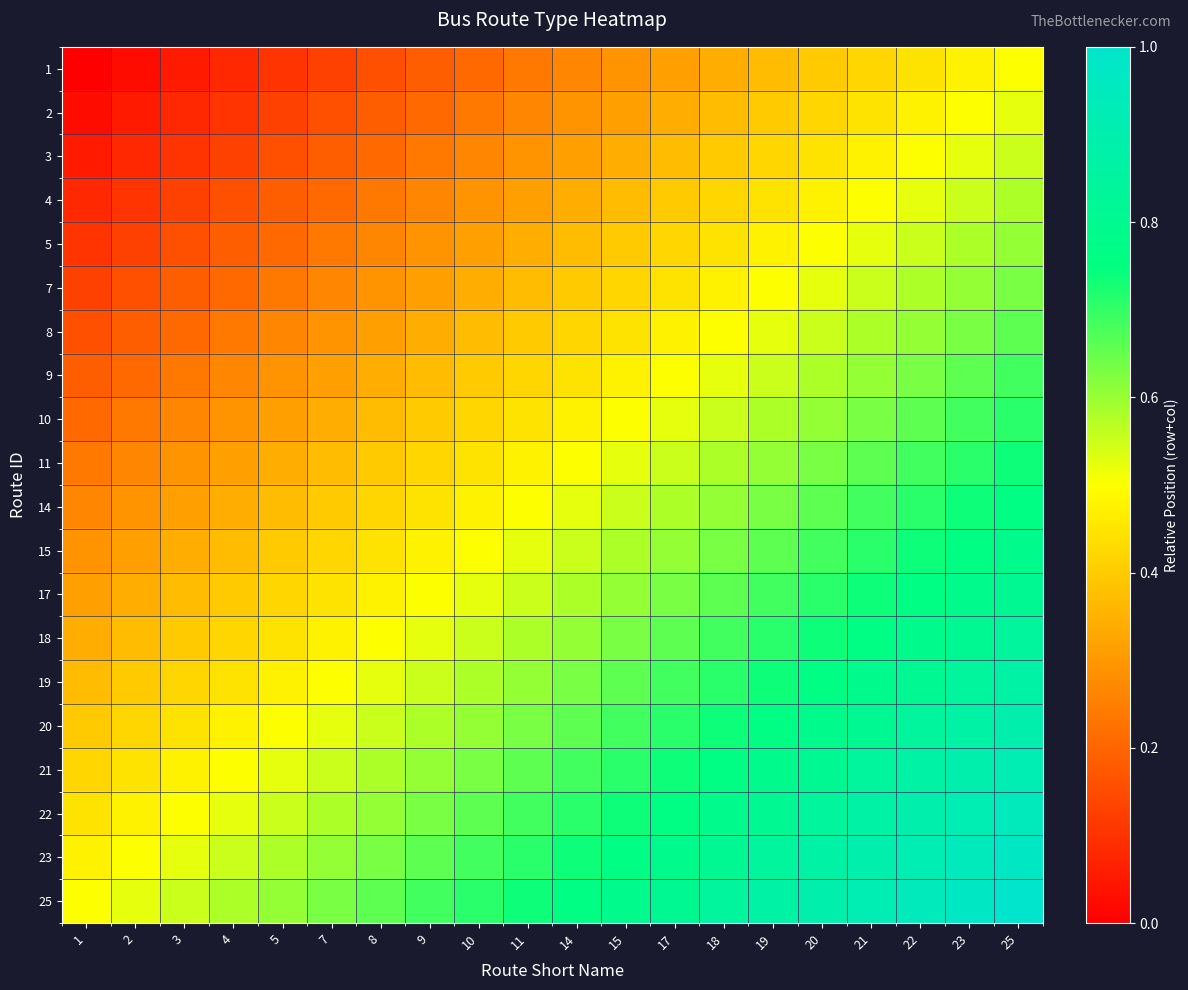

How many categories are shown in the chart?

20